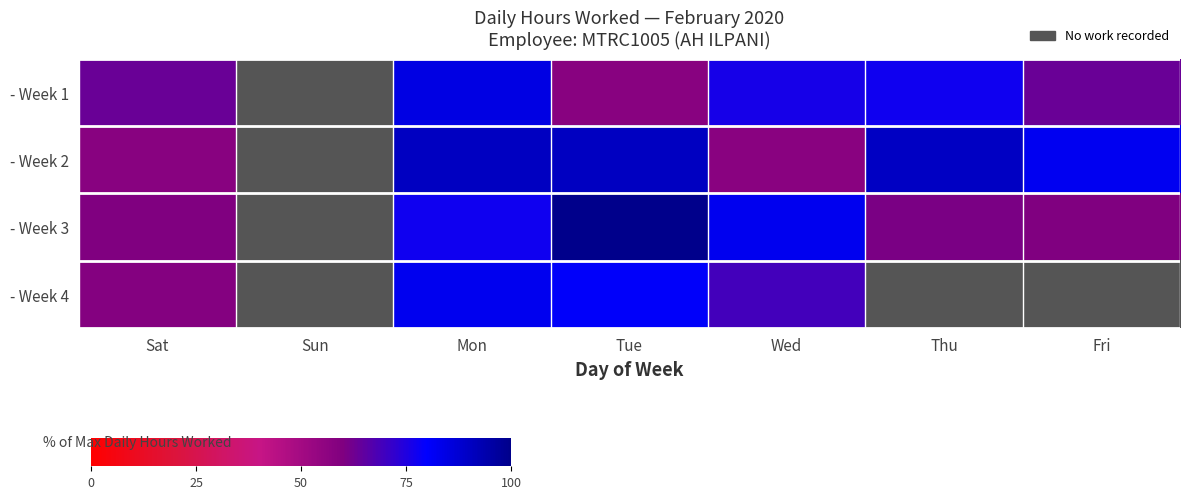

List the series in order of their overall mean, highest first.

- Week 1, - Week 2, - Week 3, - Week 4